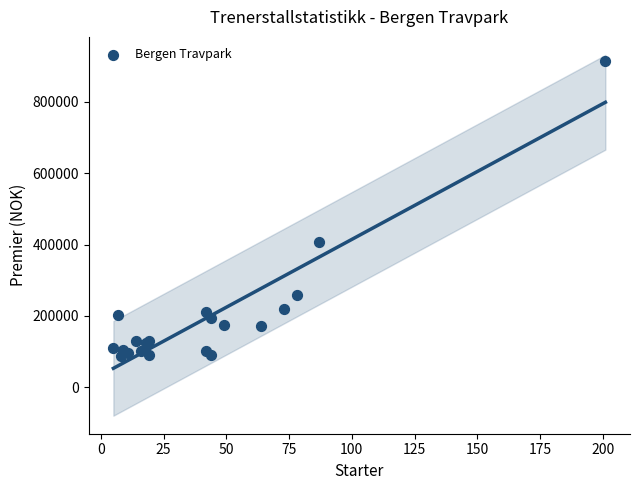

What Y value in the scatter plot is closest to 501250?

406500